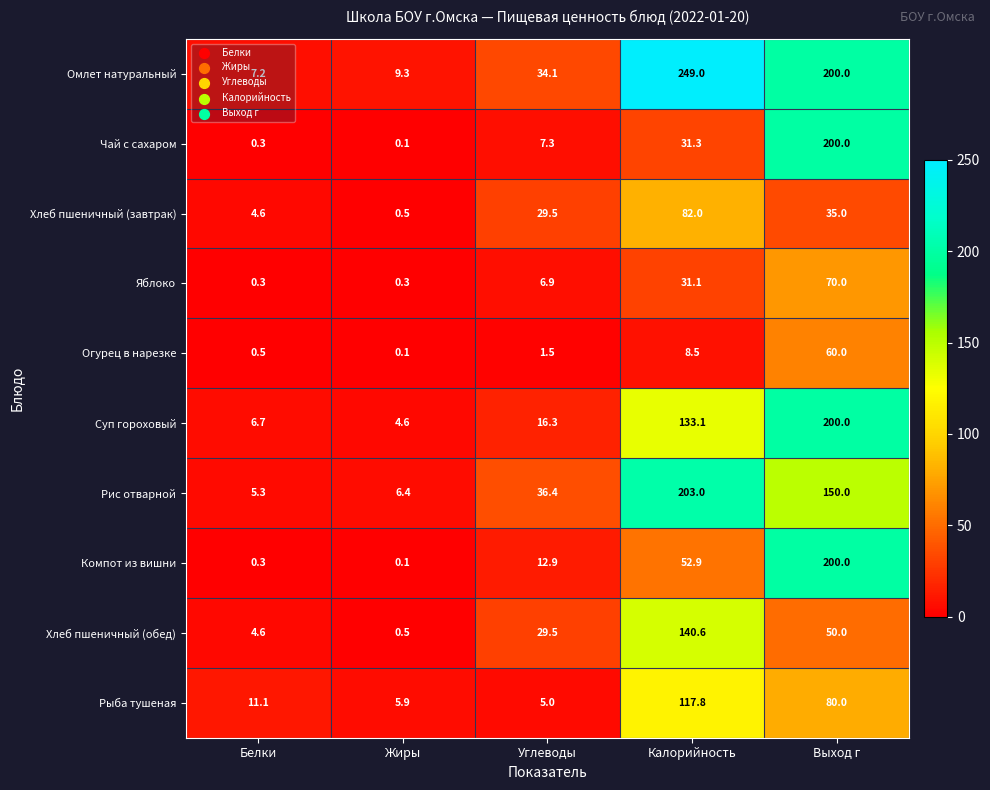

Which category has the highest value across all series?

Калорийность